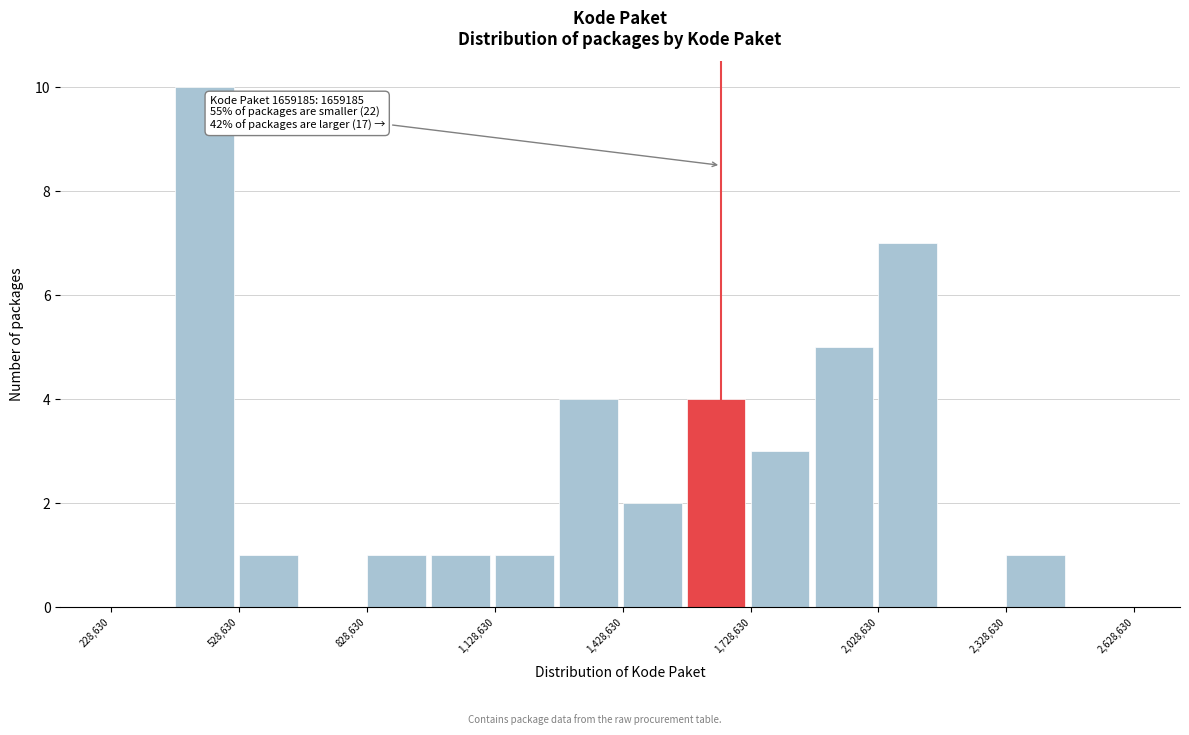

Read against the x-axis, roughly where is the centre of the tallest bar?

450000